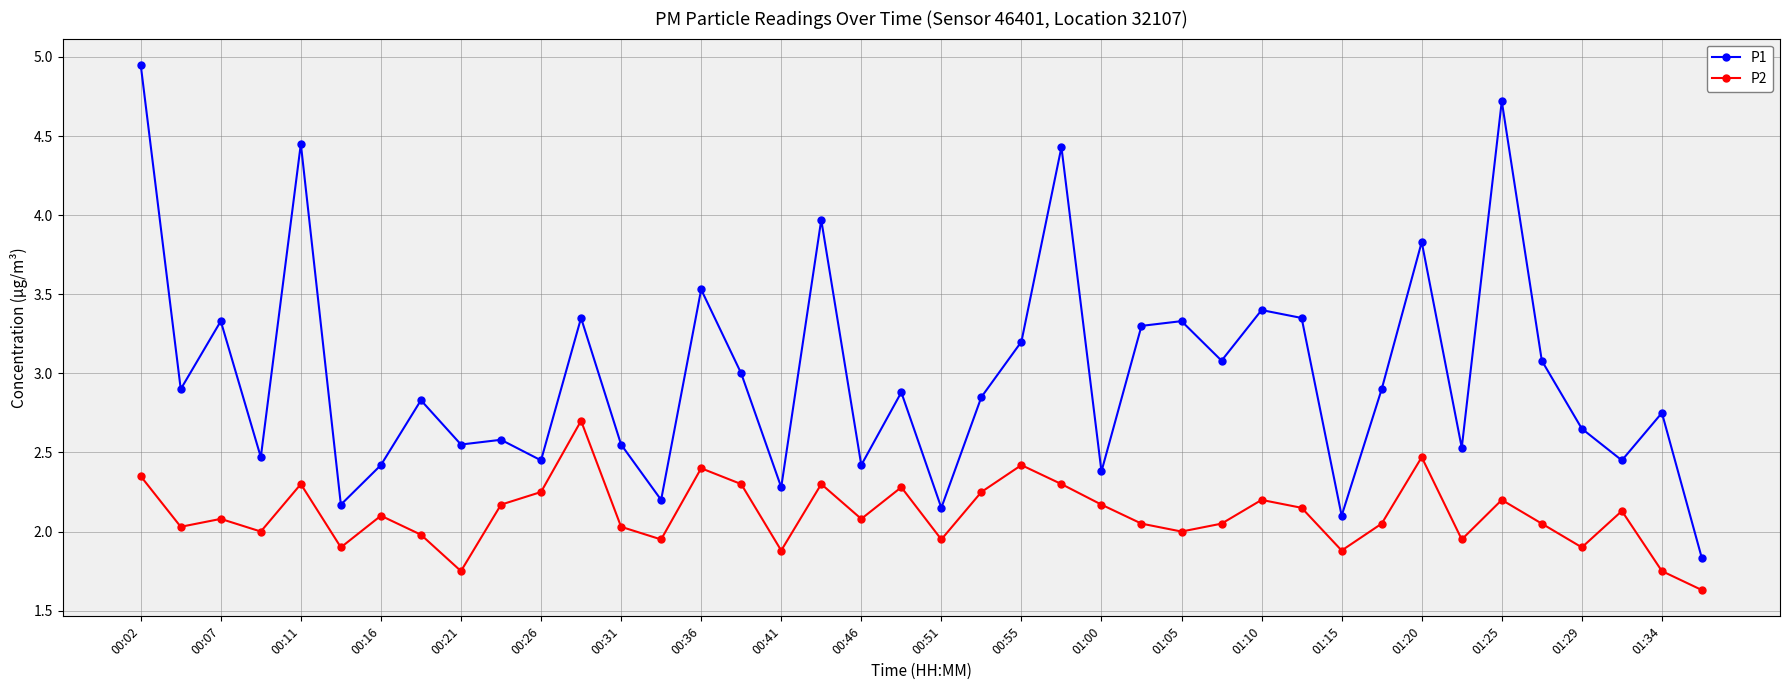

In P1, how many points are higher than both neighbors (excluding endpoints)?

14